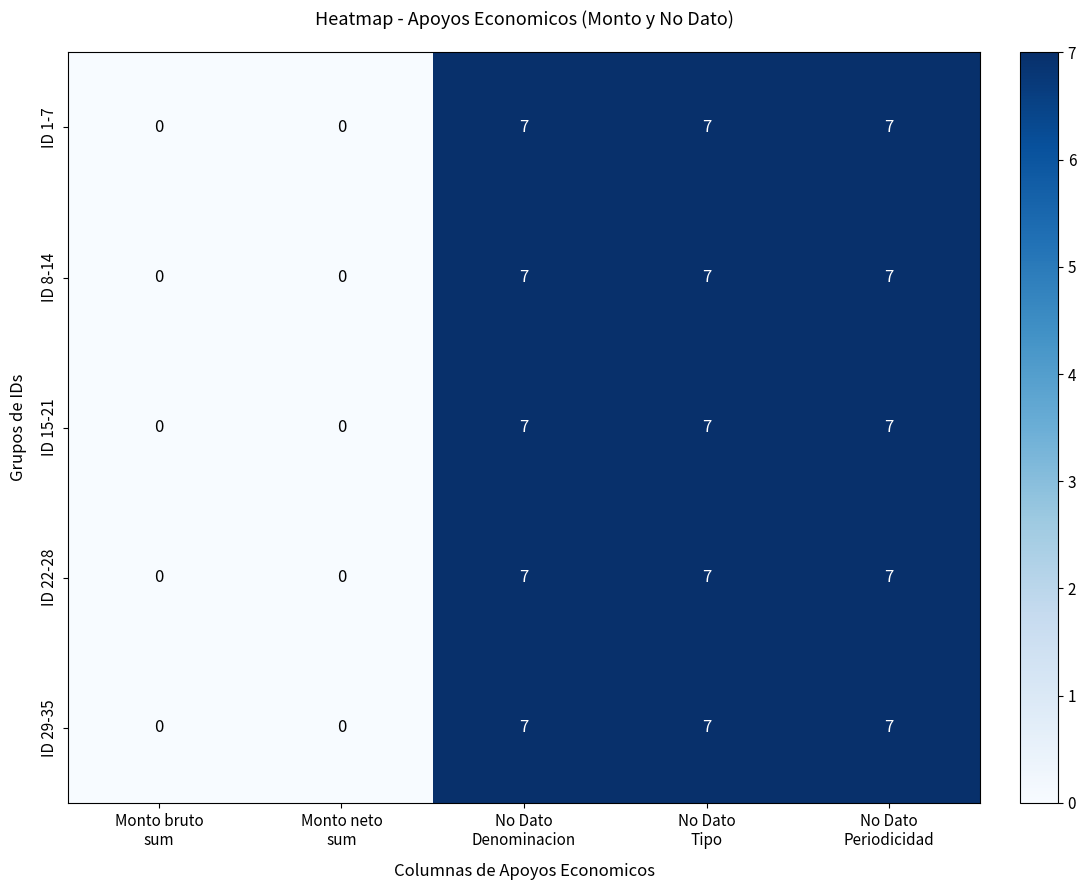

What is the sum of all ID 29-35 values?

21